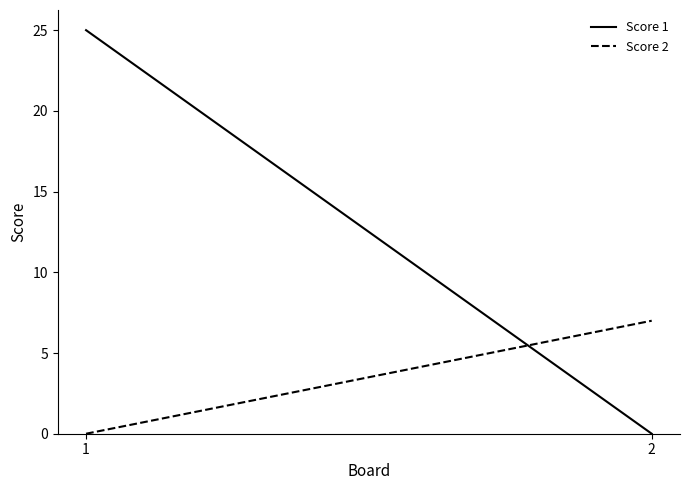

Which series has the largest total across all categories?

Score 1